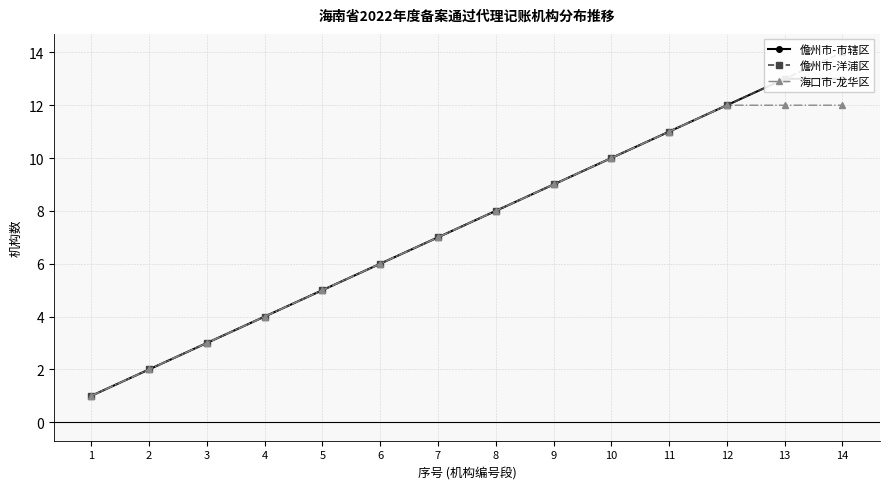

Which category has the highest value across all series?

14